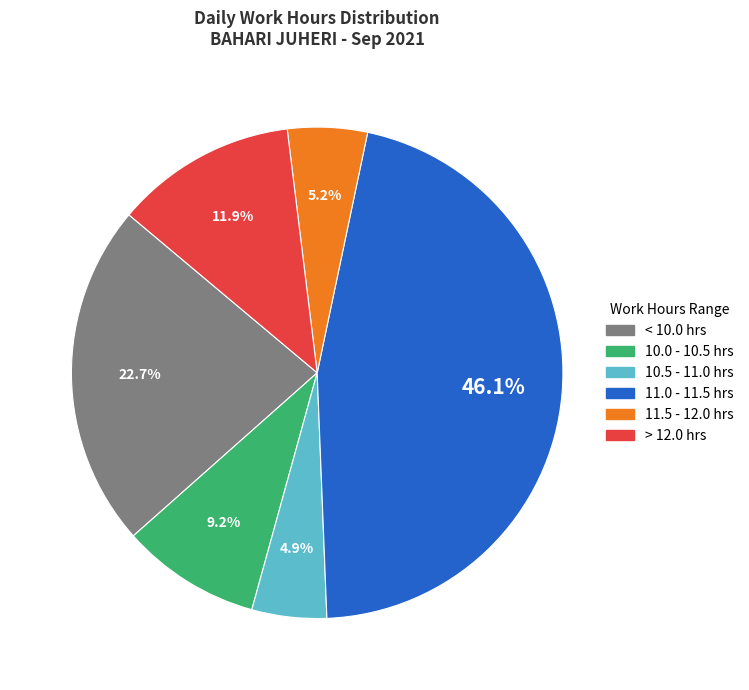

Is there a majority slice in this chart?

No